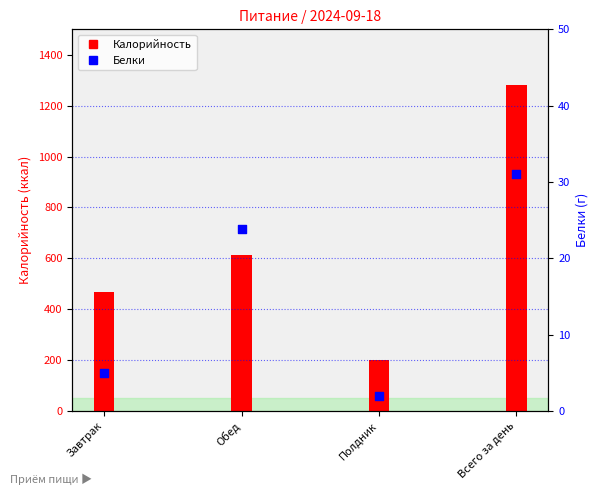

What is the change in value from Обед to Всего за день?

+7.1